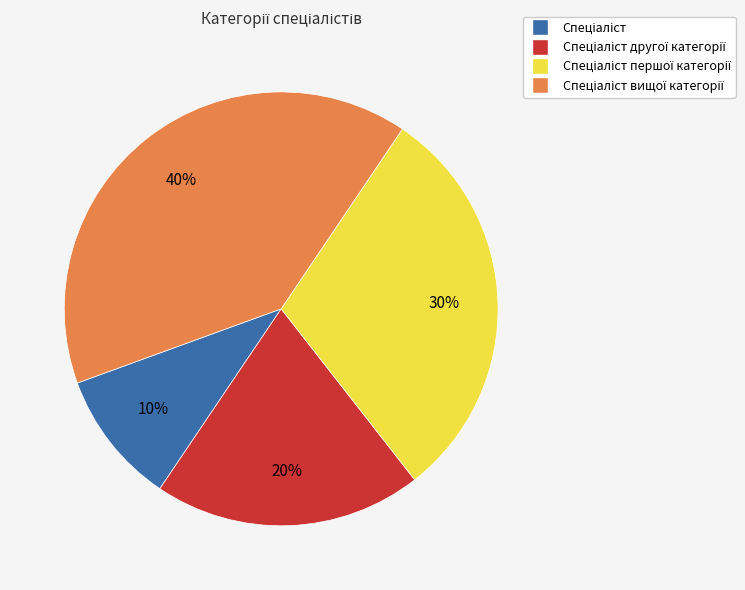

To the nearest percent, what is the difference between the largest and smallest slice percentages?

30%